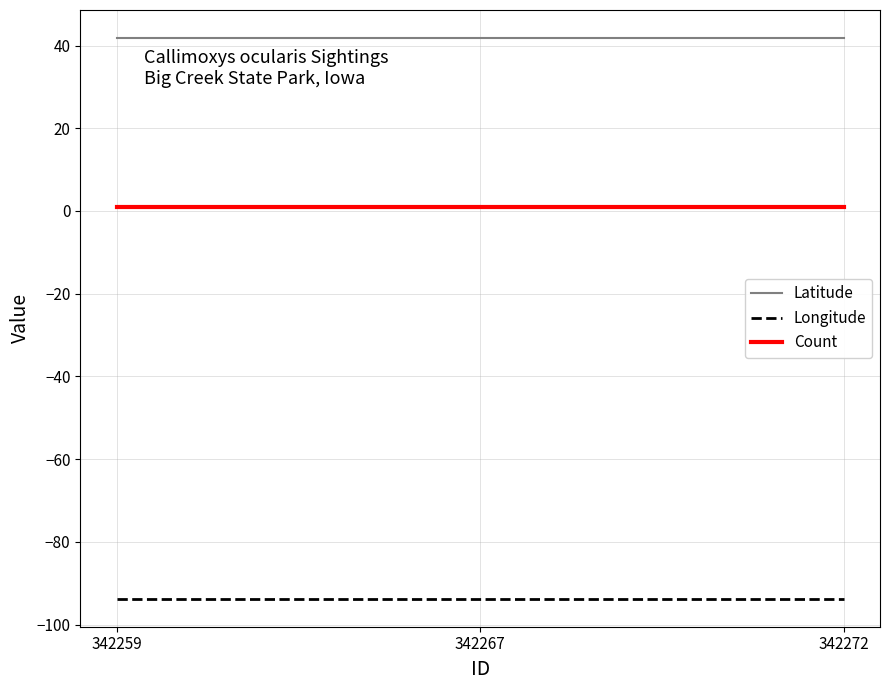

What is the minimum value for Count?

1.0